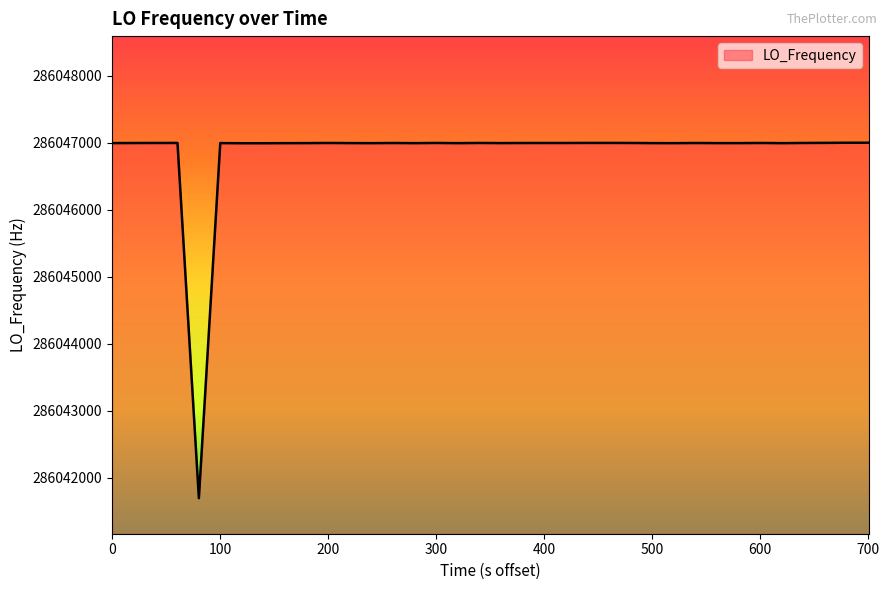

What is the smallest value displayed?

286041697.2